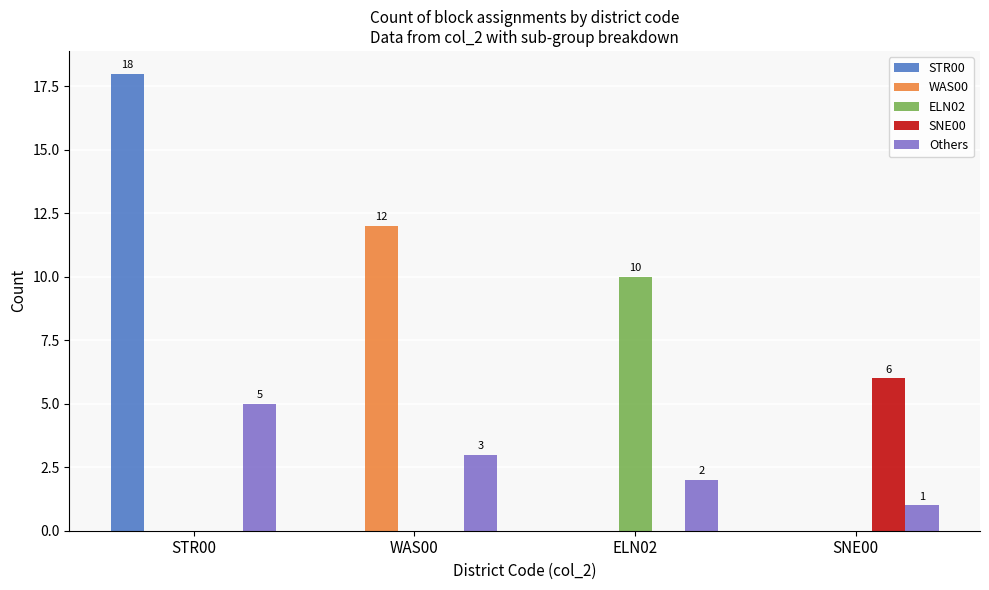

Is the value of WAS00 at ELN02 greater than the value of Others at WAS00?

No